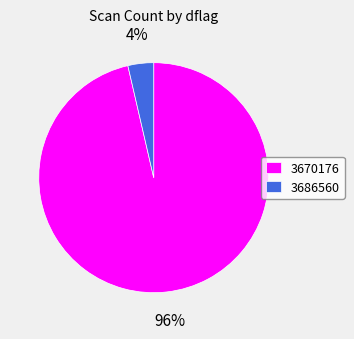

True or false: 3670176 accounts for 59% of the total.

False